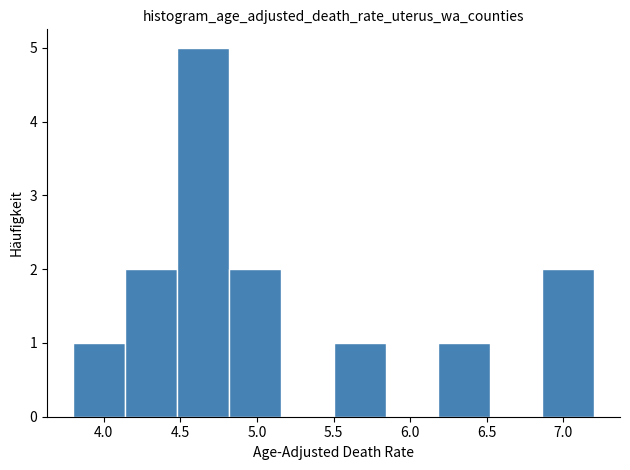

Reading left to right, transcribe this chart: for each bar, give the range it covers on the x-axis and its height. Neither the bar edges nor the heights are printed on the chart, so give them approximately, as read against the axes.

3.80 to 4.14: 1
4.14 to 4.48: 2
4.48 to 4.82: 5
4.82 to 5.16: 2
5.16 to 5.50: 0
5.50 to 5.84: 1
5.84 to 6.18: 0
6.18 to 6.52: 1
6.52 to 6.86: 0
6.86 to 7.20: 2